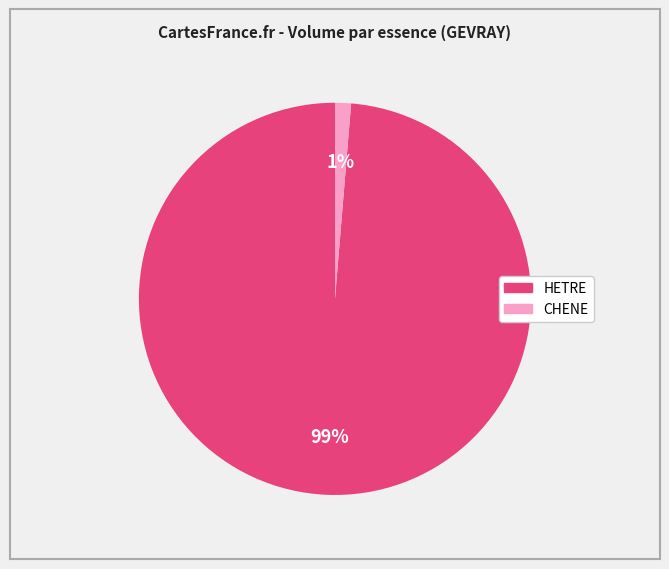

Between CHENE and HETRE, which is larger?

HETRE